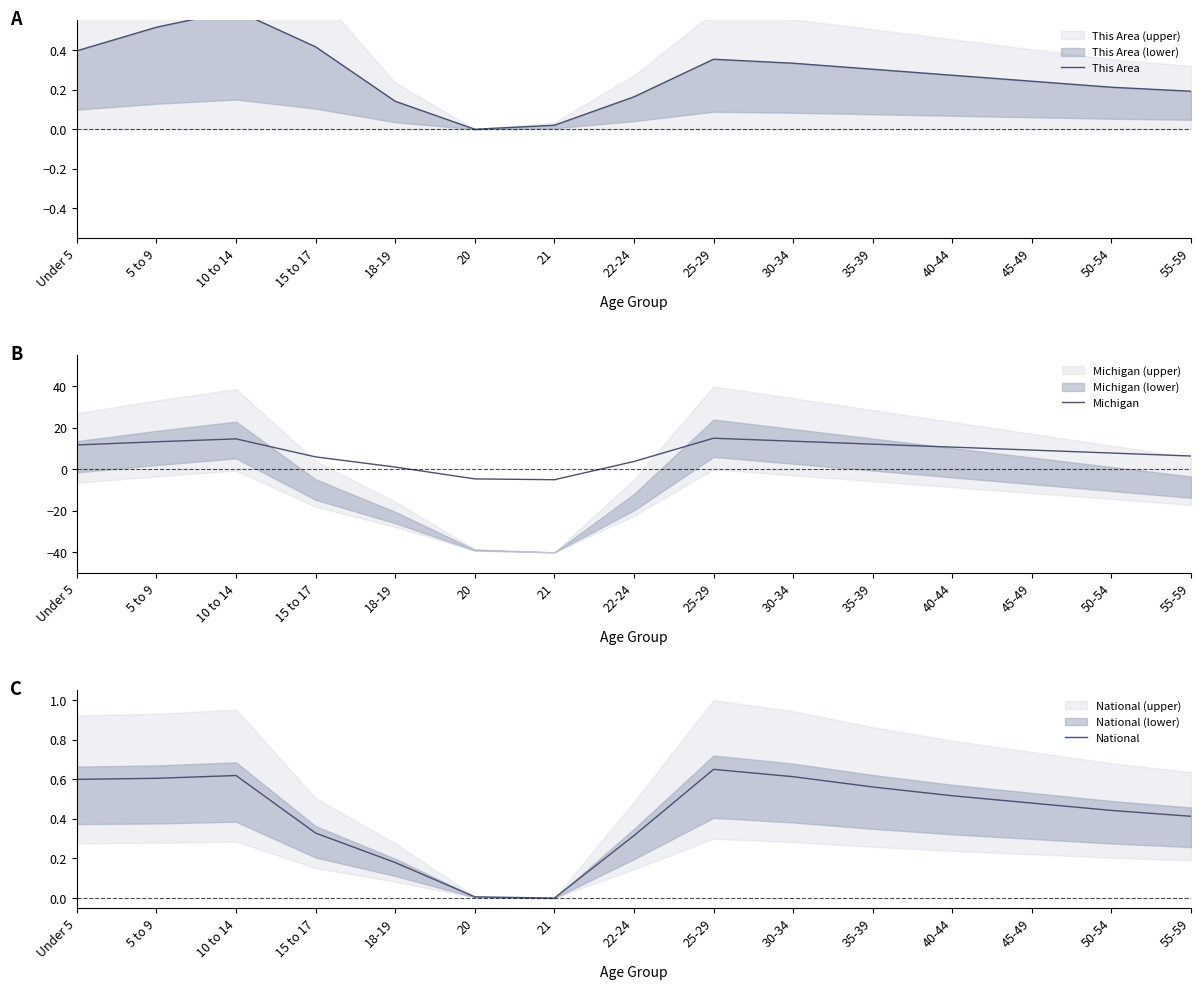

The value of Michigan at 35-39 is 5.7. True or false?

False